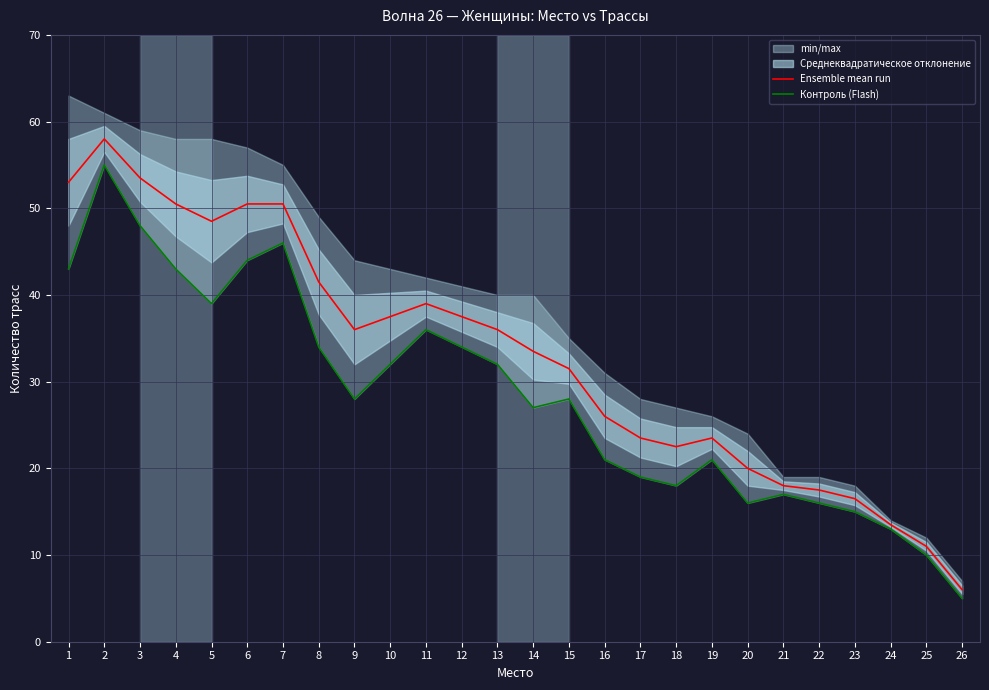

True or false: Контроль (Flash) and Ensemble mean run cross at least once.

False